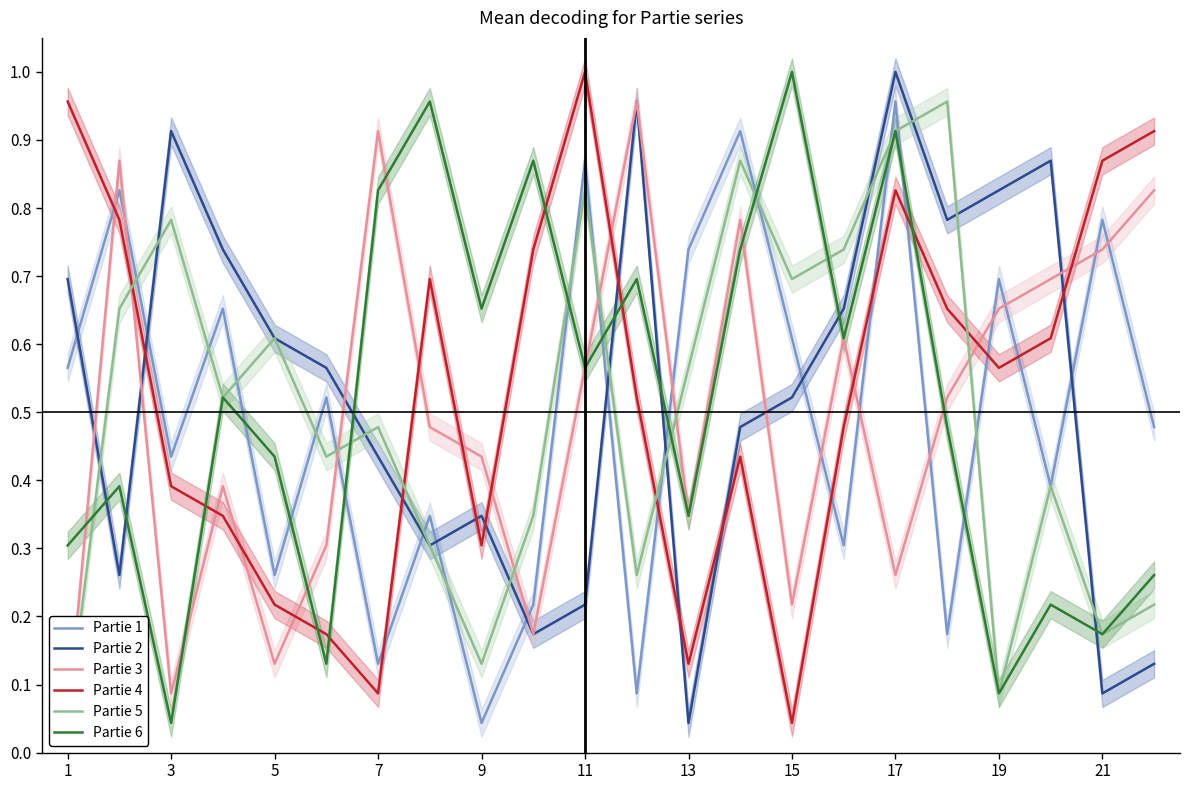

Reading right to left, transcribe all the data shown in this chart.

Partie 1: 0.5	0.8	0.4	0.7	0.2	1.0	0.3	0.6	0.9	0.7	0.1	0.9	0.2	0.0	0.3	0.1	0.5	0.3	0.7	0.4	0.8	0.6
Partie 2: 0.1	0.1	0.9	0.8	0.8	1.0	0.7	0.5	0.5	0.0	1.0	0.2	0.2	0.3	0.3	0.4	0.6	0.6	0.7	0.9	0.3	0.7
Partie 3: 0.8	0.7	0.7	0.7	0.5	0.3	0.6	0.2	0.8	0.3	1.0	0.6	0.2	0.4	0.5	0.9	0.3	0.1	0.4	0.1	0.9	0.0
Partie 4: 0.9	0.9	0.6	0.6	0.7	0.8	0.5	0.0	0.4	0.1	0.5	1.0	0.7	0.3	0.7	0.1	0.2	0.2	0.3	0.4	0.8	1.0
Partie 5: 0.2	0.2	0.4	0.1	1.0	0.9	0.7	0.7	0.9	0.6	0.3	0.8	0.3	0.1	0.3	0.5	0.4	0.6	0.5	0.8	0.7	0.0
Partie 6: 0.3	0.2	0.2	0.1	0.5	0.9	0.6	1.0	0.7	0.3	0.7	0.6	0.9	0.7	1.0	0.8	0.1	0.4	0.5	0.0	0.4	0.3